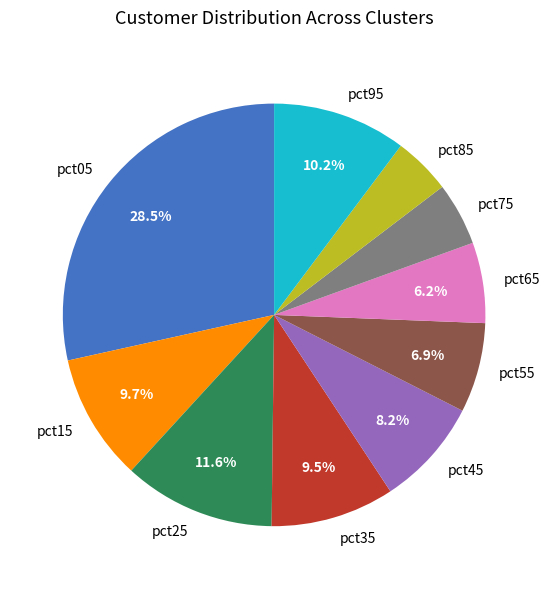

What is the largest slice in the pie chart?

pct05